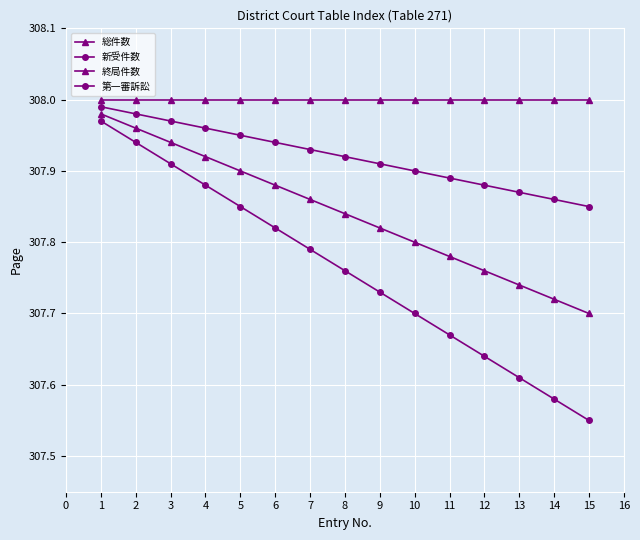

How many lines are shown in the chart?

4